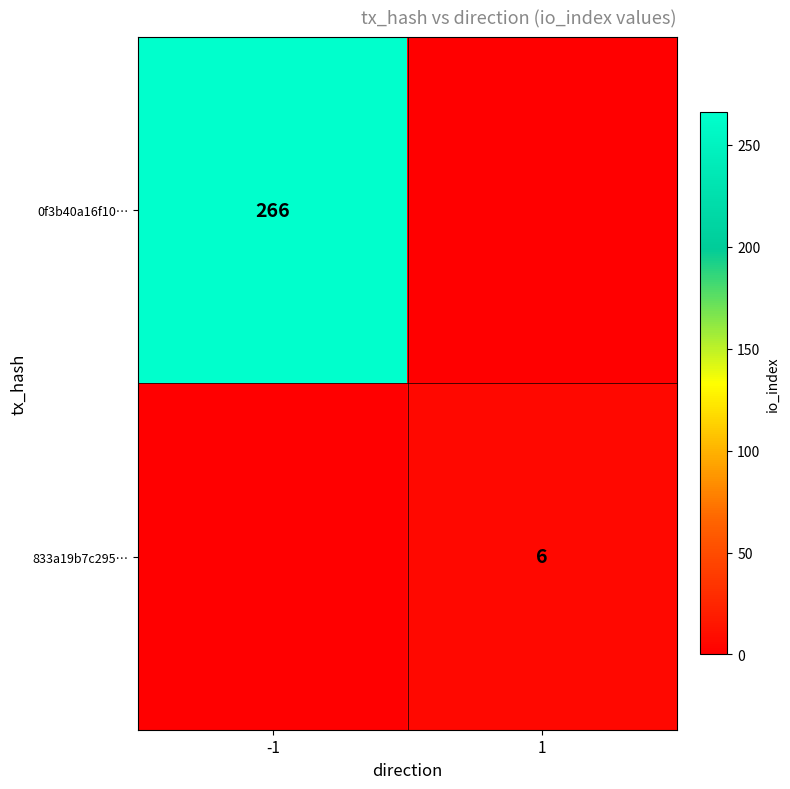

True or false: 0f3b40a16f10… has a value of 150 at -1.

False